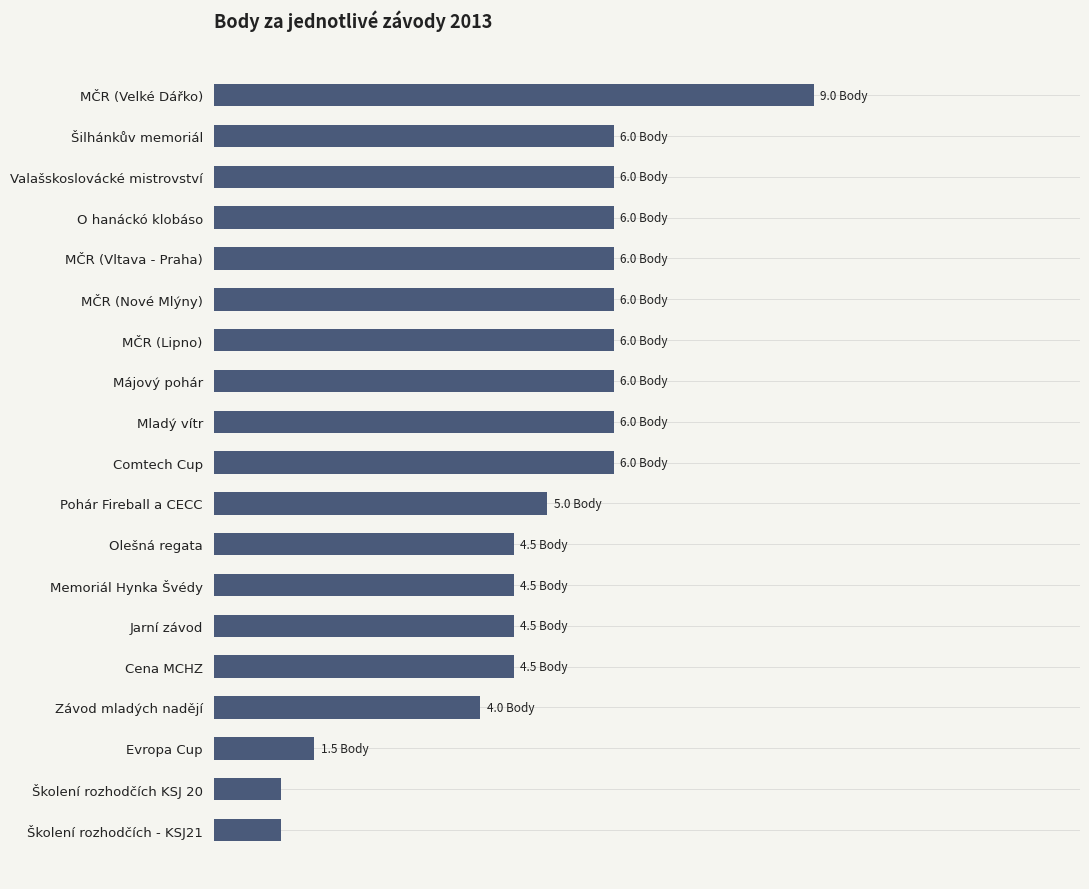

Does the chart contain any negative values?

No